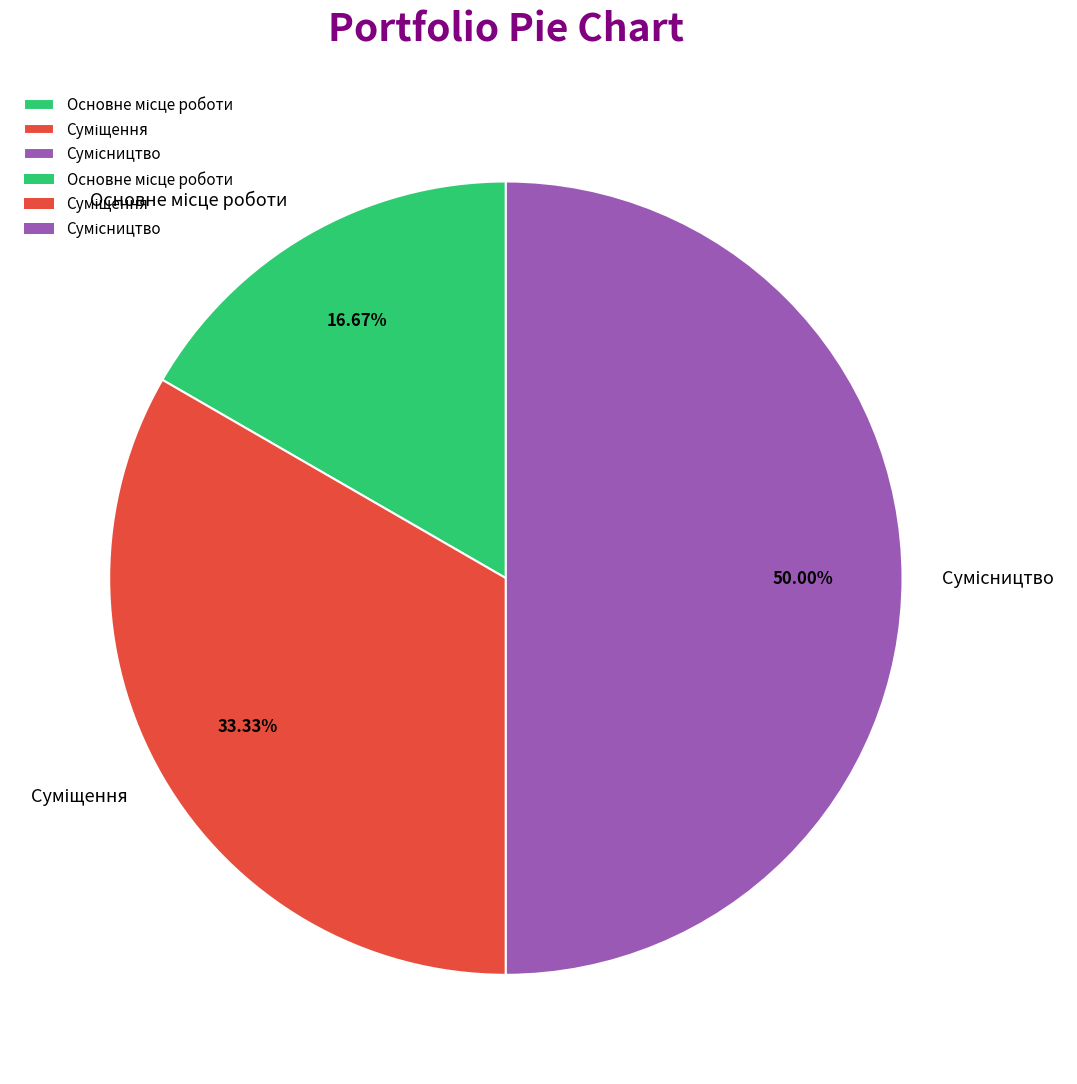

The Основне місце роботи slice represents 9% of the pie. True or false?

False